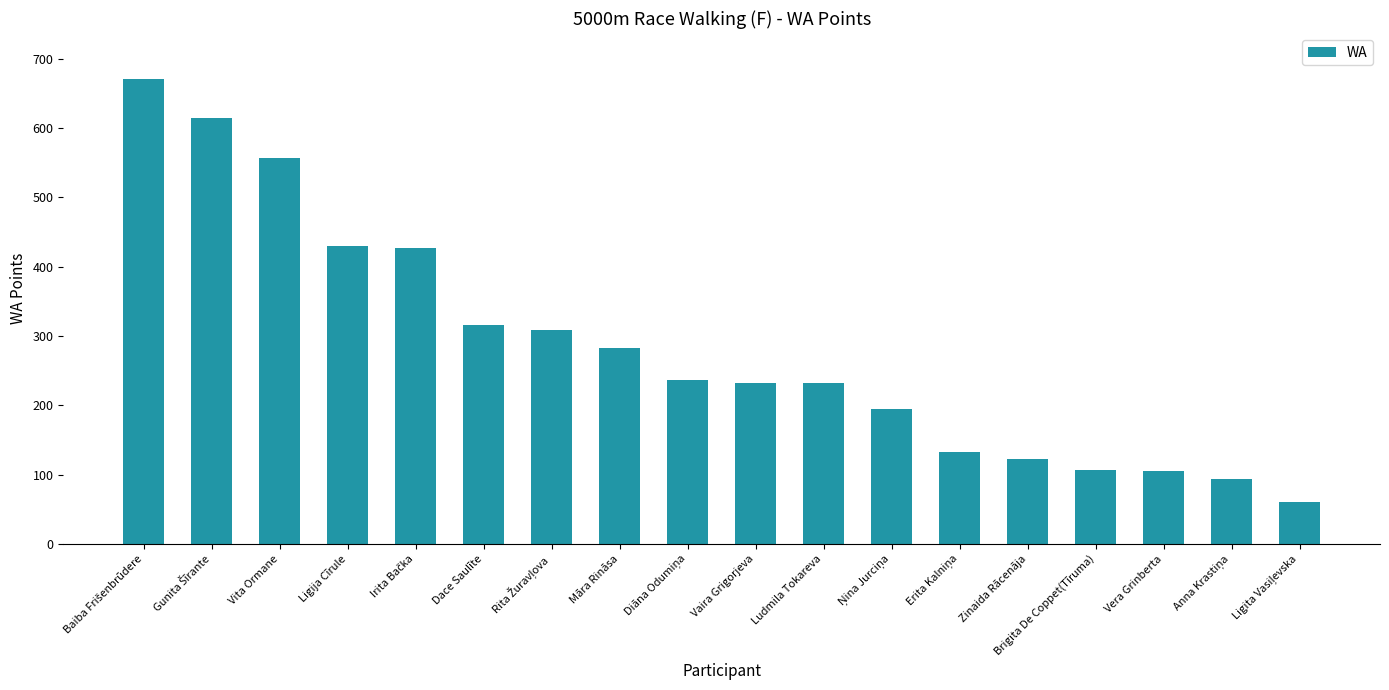

What is the greatest value displayed?

670